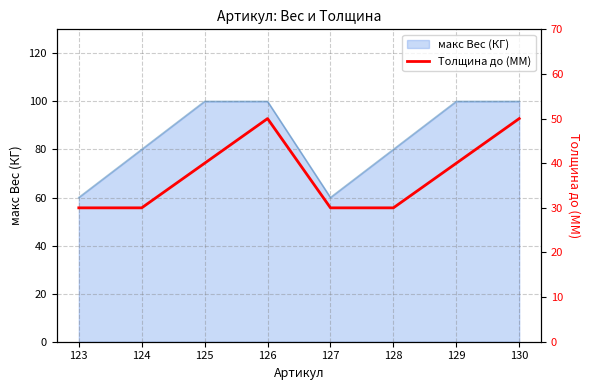

What is the difference between the second highest and second lowest values?

20